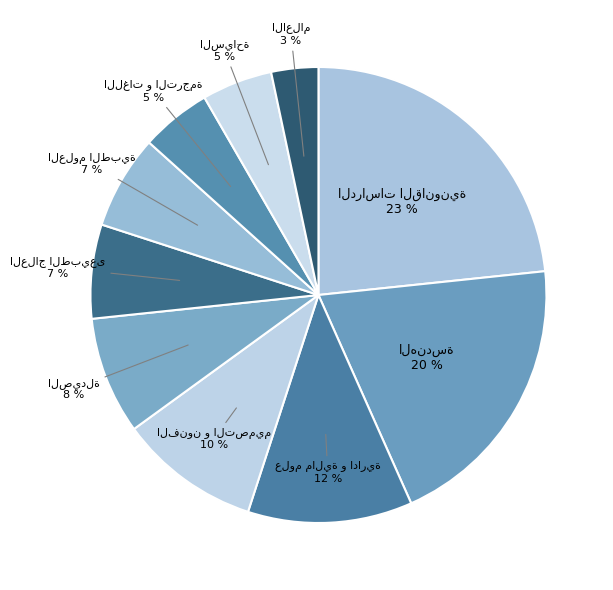

Rank the categories by value from lowest to highest.

الاعلام, اللغات و الترجمة, السياحة, العلاج الطبيعى, العلوم الطبية, الصيدلة, الفنون و التصميم, علوم مالية و ادارية, الهندسة, الدراسات القانونية